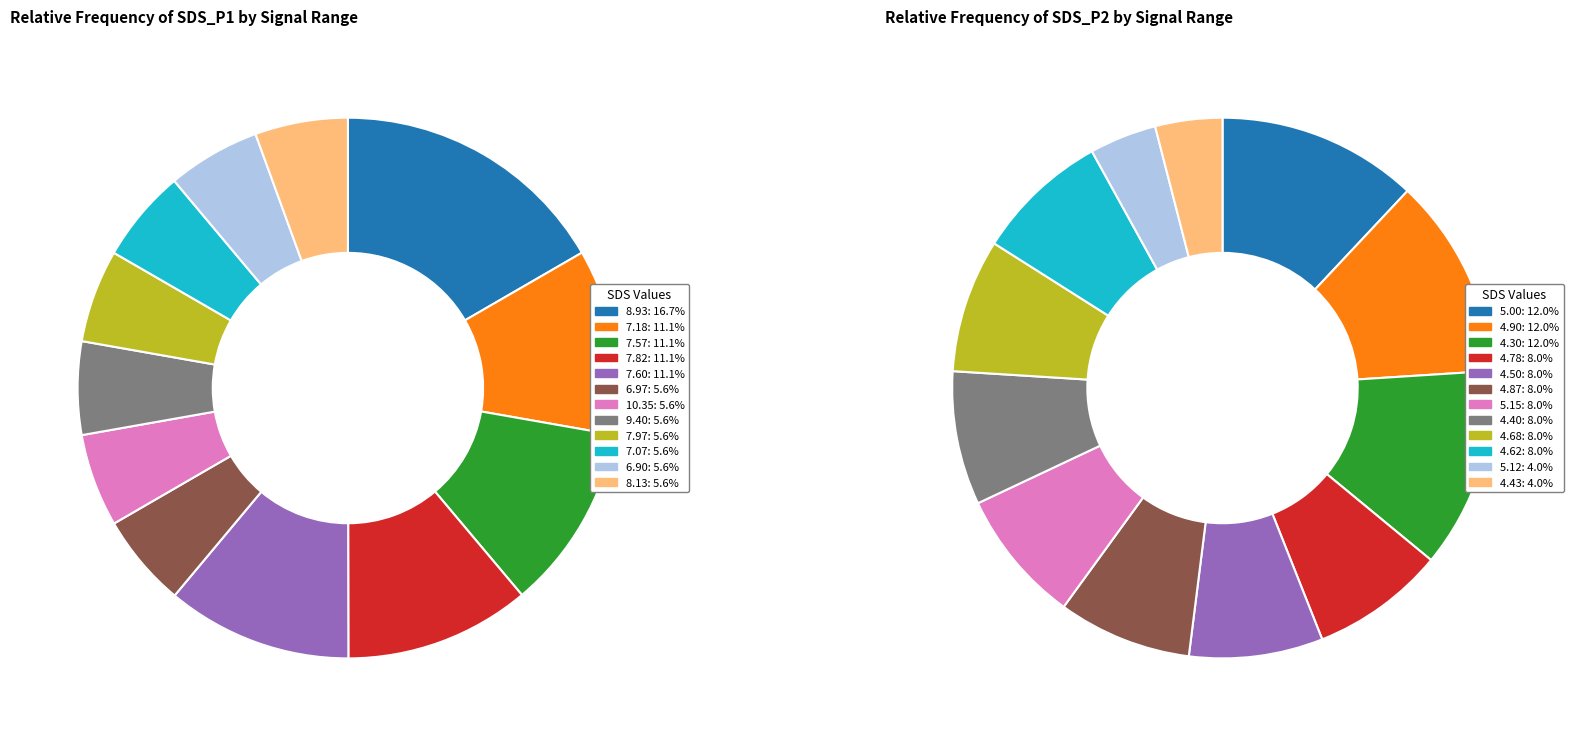

Is the sum of 20508 and 20081 greater than half?

No